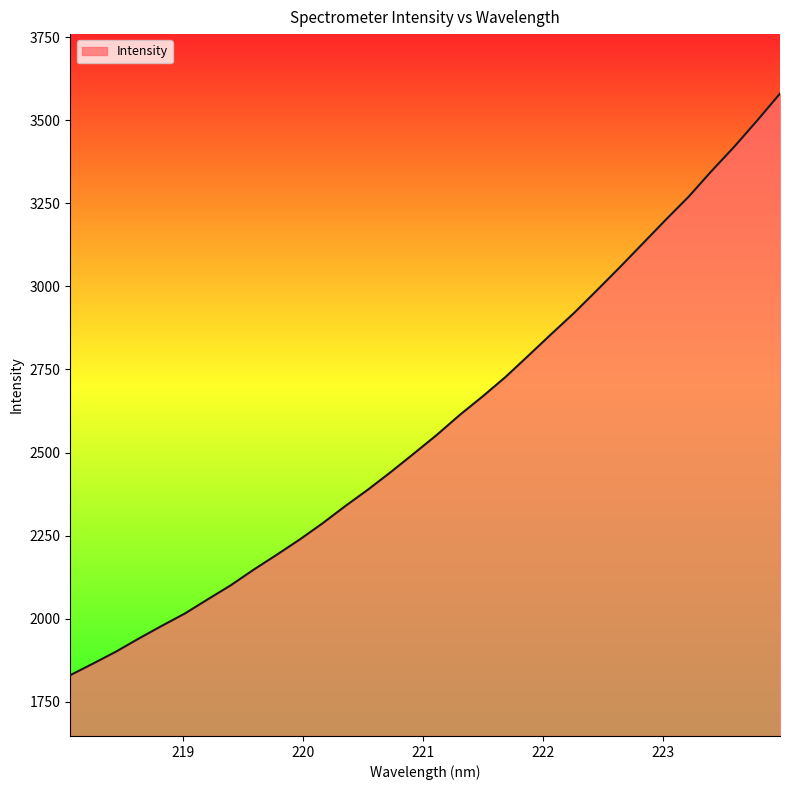

What is the minimum value shown in the chart?

1830.0